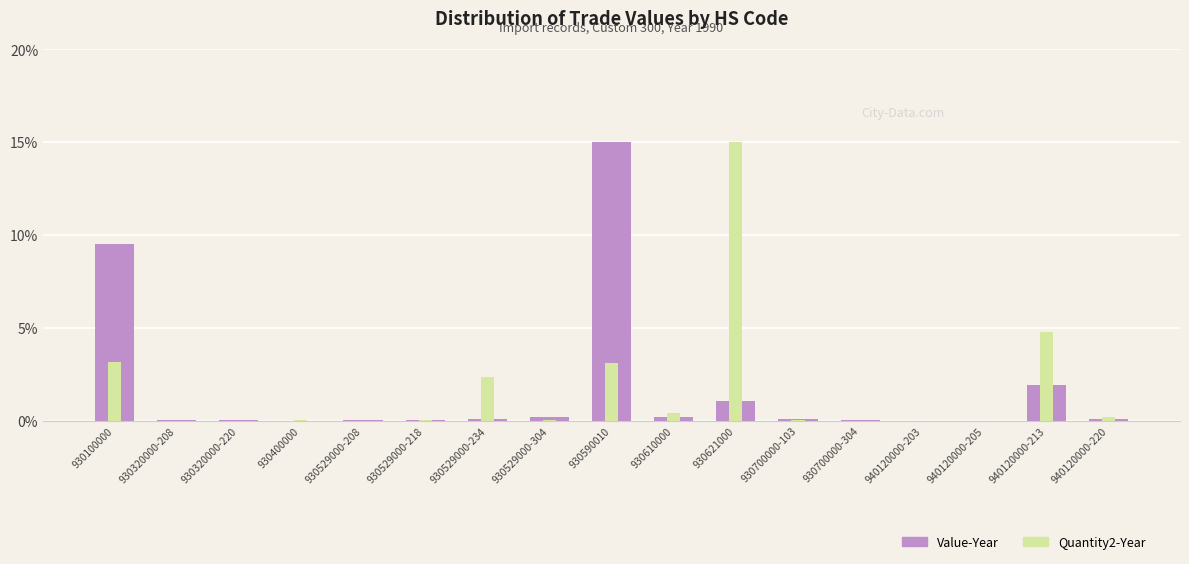

What is the label of the 2nd bar from the left?

930320000-208